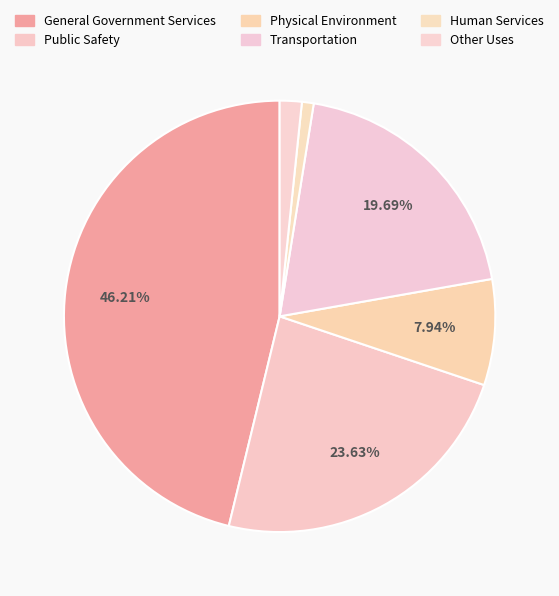

To the nearest percent, what is the average slice percentage?

17%